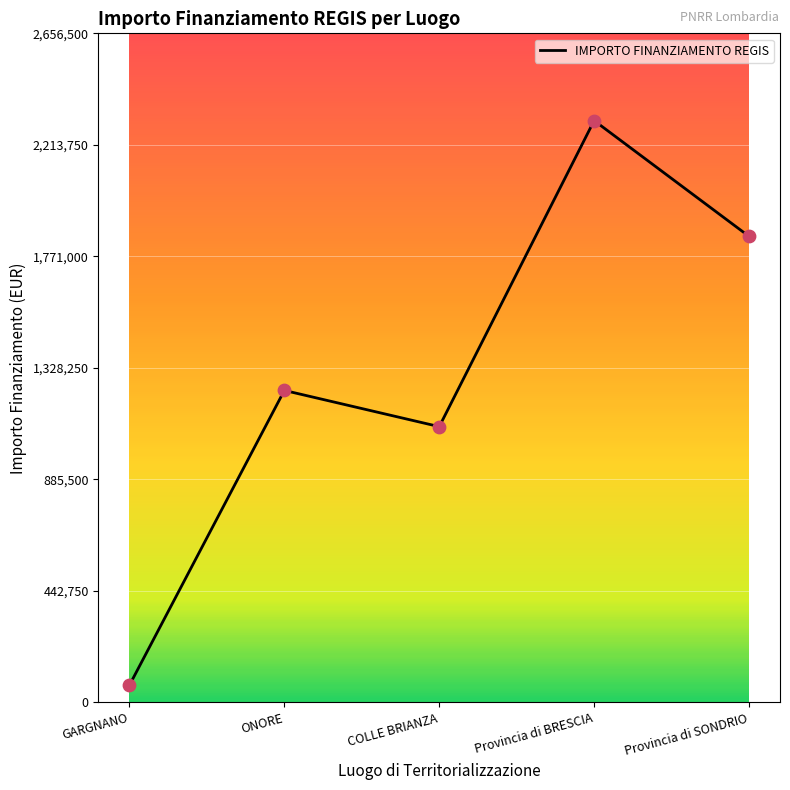

Between Provincia di SONDRIO and COLLE BRIANZA, which is larger?

Provincia di SONDRIO